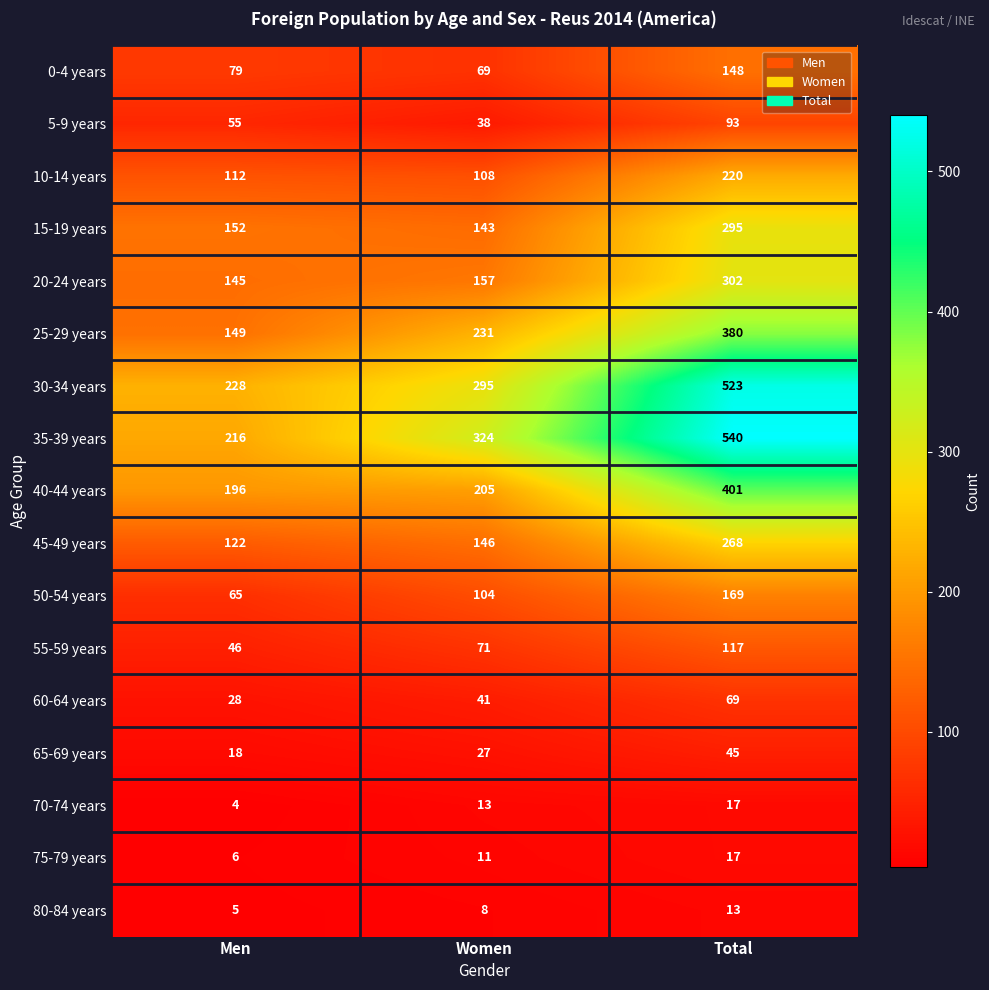

What is the maximum value shown in the chart?

540